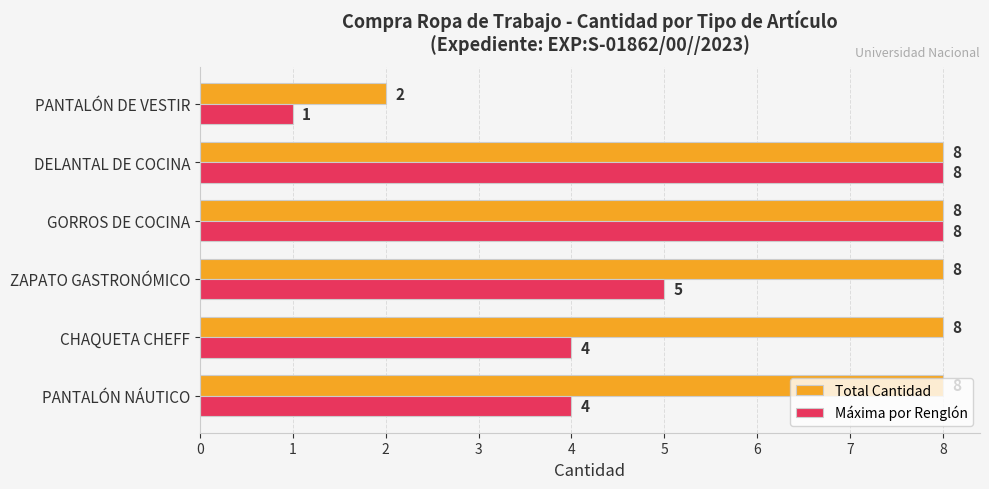

Rank the series by their average value, from lowest to highest.

Máxima por Renglón, Total Cantidad